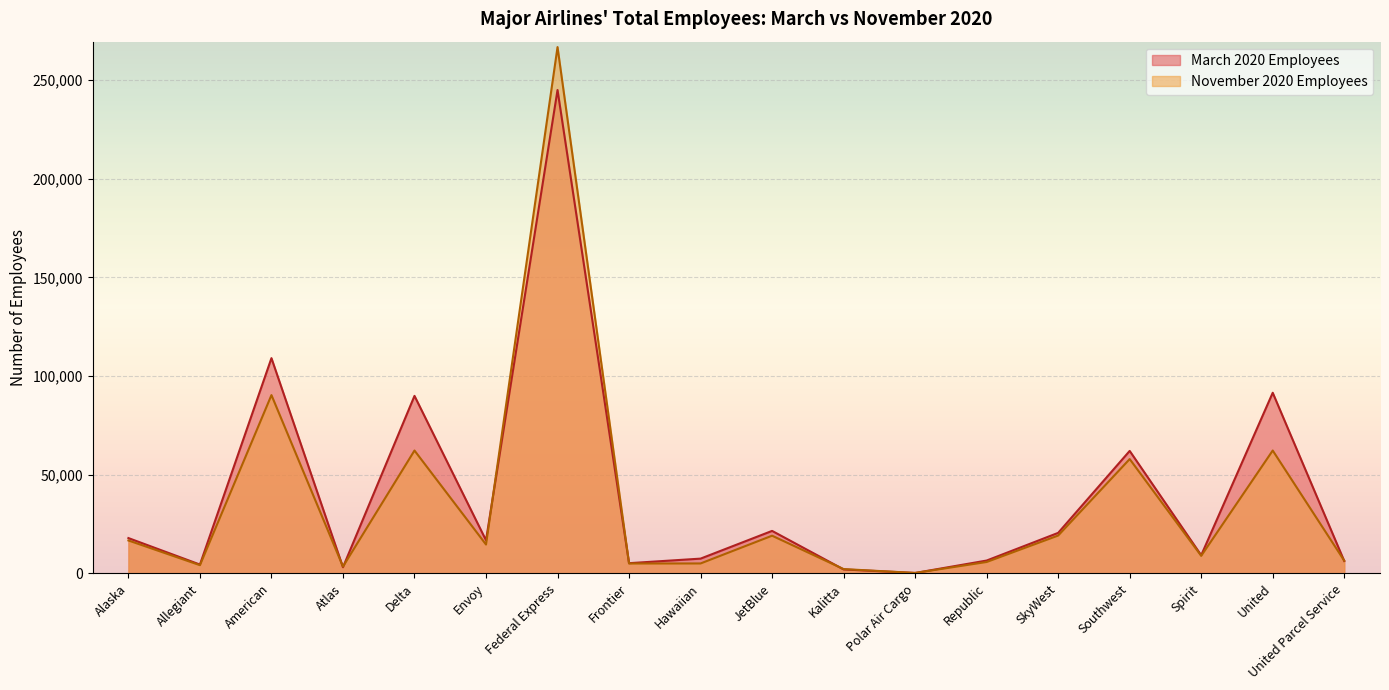

Reading left to right, extract all data points from this chart.

March 2020 Employees: Alaska=17912	Allegiant=4487	American=109108	Atlas=3121	Delta=89980	Envoy=16781	Federal Express=245010	Frontier=5181	Hawaiian=7492	JetBlue=21546	Kalitta=2013	Polar Air Cargo=226	Republic=6519	SkyWest=20544	Southwest=62081	Spirit=9213	United=91563	United Parcel Service=6279
November 2020 Employees: Alaska=16696	Allegiant=4174	American=90374	Atlas=3455	Delta=62278	Envoy=14633	Federal Express=266766	Frontier=5021	Hawaiian=5043	JetBlue=19114	Kalitta=2192	Polar Air Cargo=233	Republic=5789	SkyWest=19194	Southwest=57954	Spirit=8911	United=62282	United Parcel Service=6464